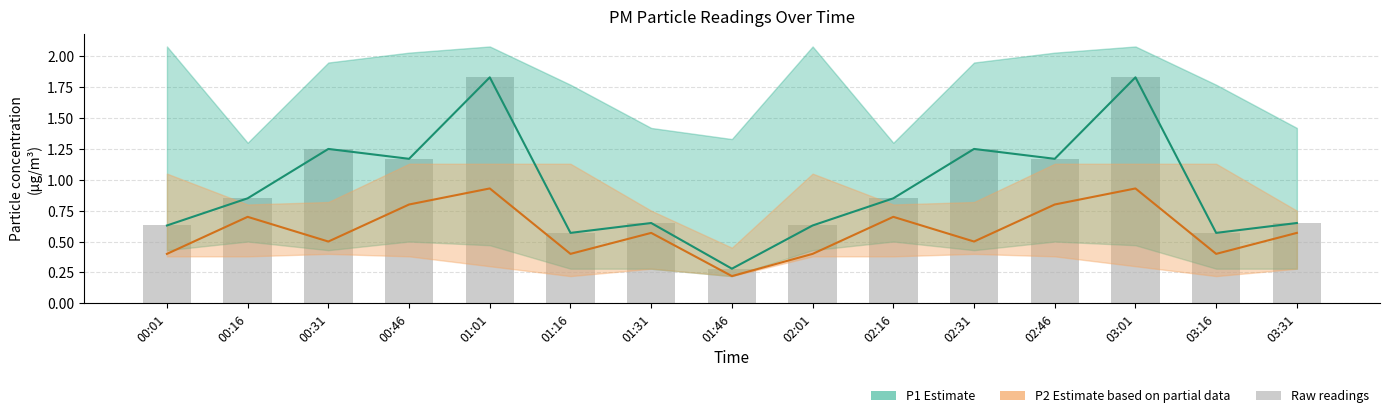

Count the number of categories in the chart.

15